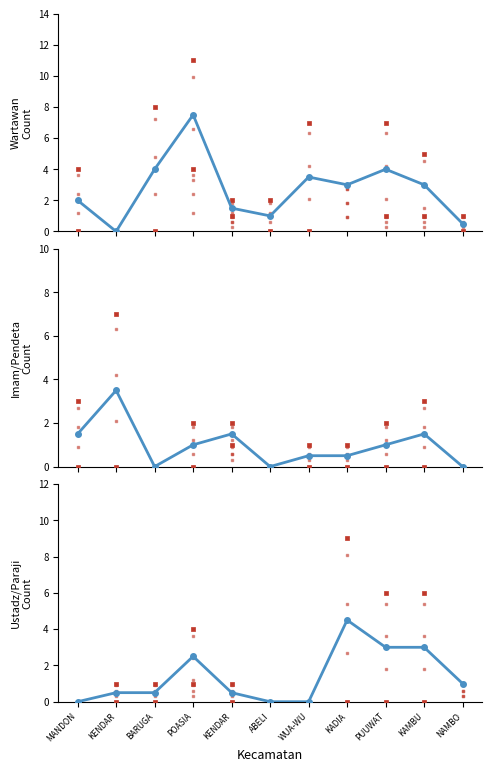

What is the ratio of the value at KADIA to the value at NAMBO?

4.5